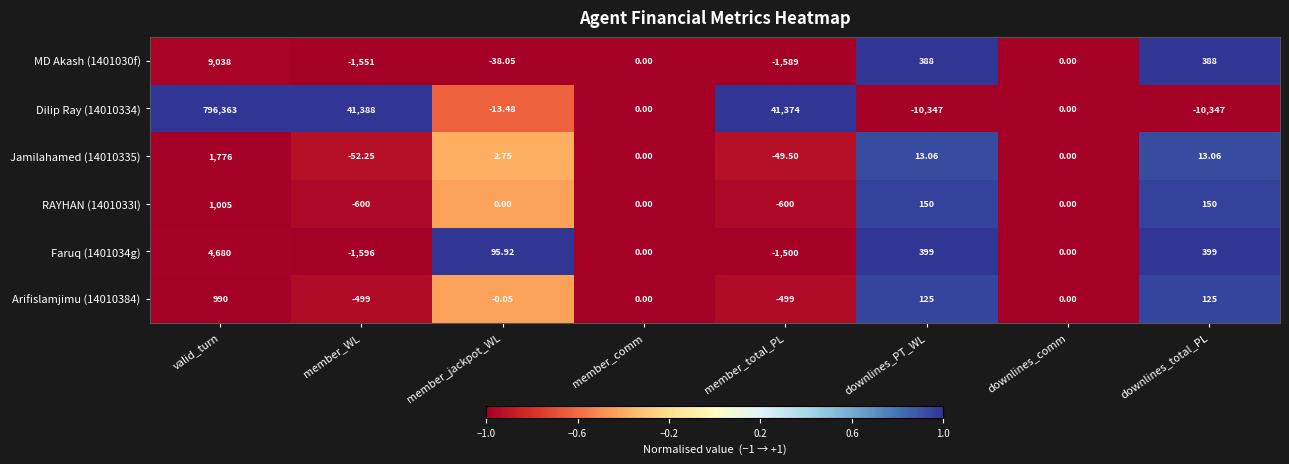

What is the spread (max minus min) of values at downlines_PT_WL?

10746.0